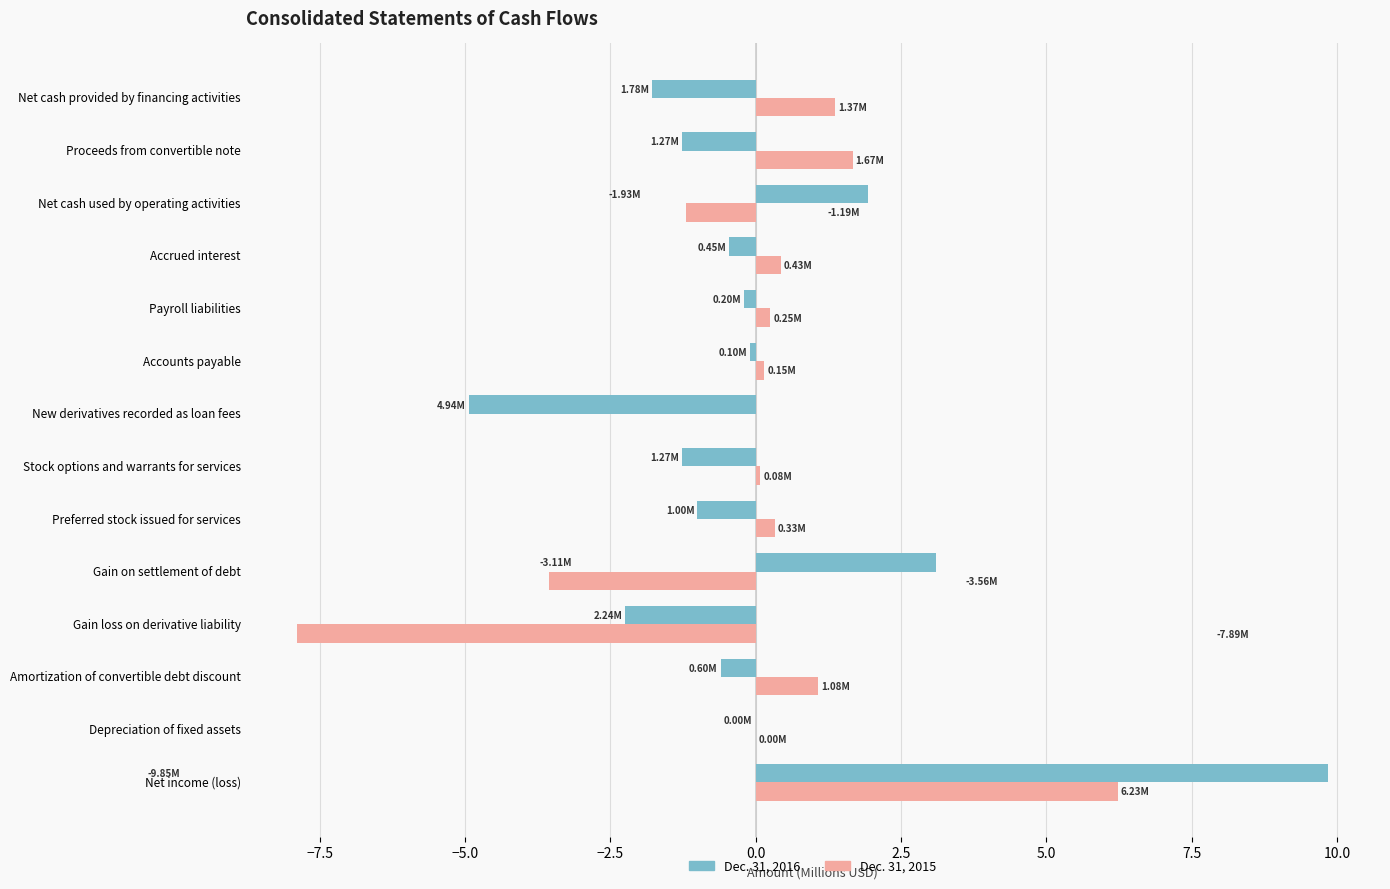

What is the sum of all Dec. 31, 2016 values?

1.0